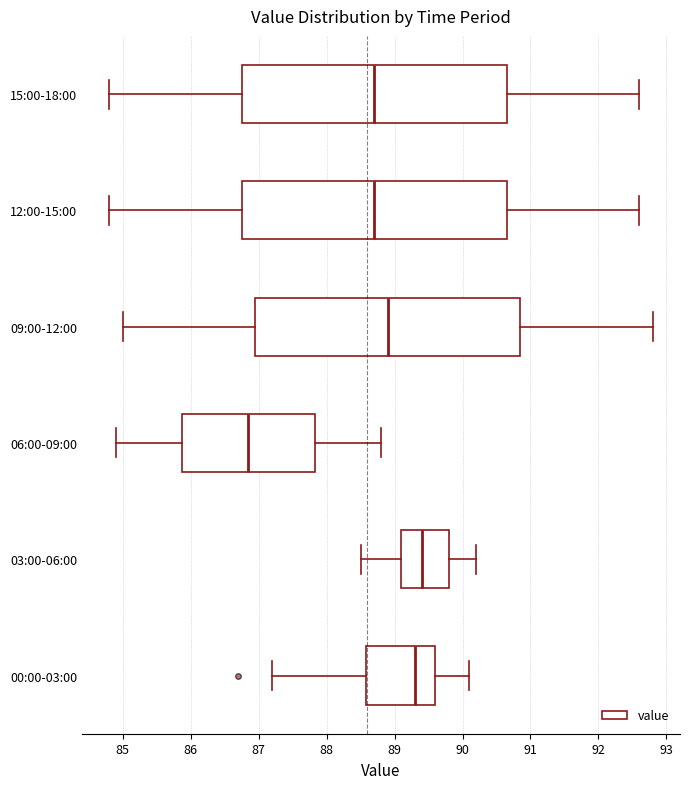

Reading bottom to top, read every box against the x-axis: the position of its median line, the range the box covers, and the ends of its whiskers. The values are not printed on the chart, so give them approximately, as read against the axis.

00:00-03:00: median 89.3, box 88.6 to 89.6, whiskers 87.2 to 90.1
03:00-06:00: median 89.4, box 89.1 to 89.8, whiskers 88.5 to 90.2
06:00-09:00: median 86.9, box 85.9 to 87.8, whiskers 84.9 to 88.8
09:00-12:00: median 88.9, box 87.0 to 90.9, whiskers 85.0 to 92.8
12:00-15:00: median 88.7, box 86.8 to 90.7, whiskers 84.8 to 92.6
15:00-18:00: median 88.7, box 86.8 to 90.7, whiskers 84.8 to 92.6